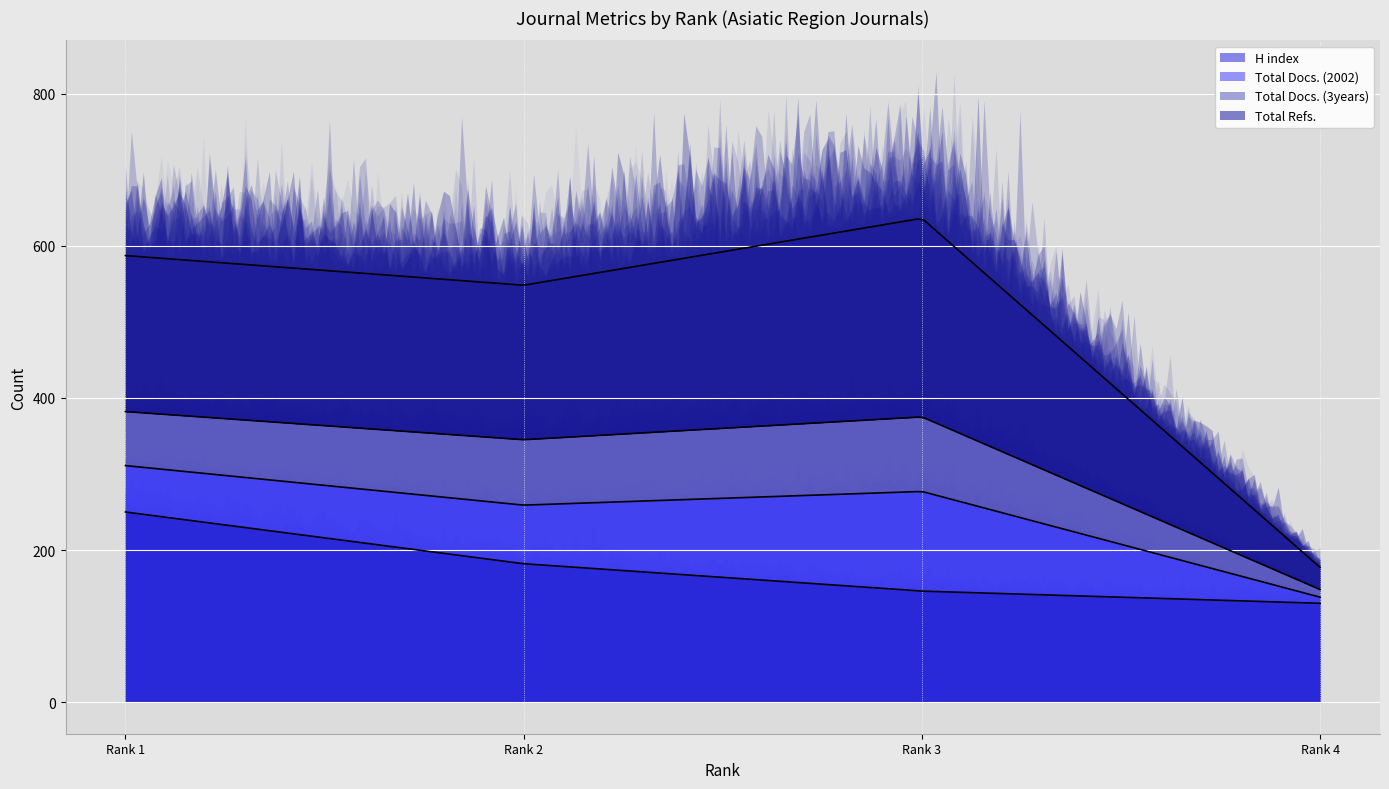

True or false: H index has a value of 182 at Rank 2.

True